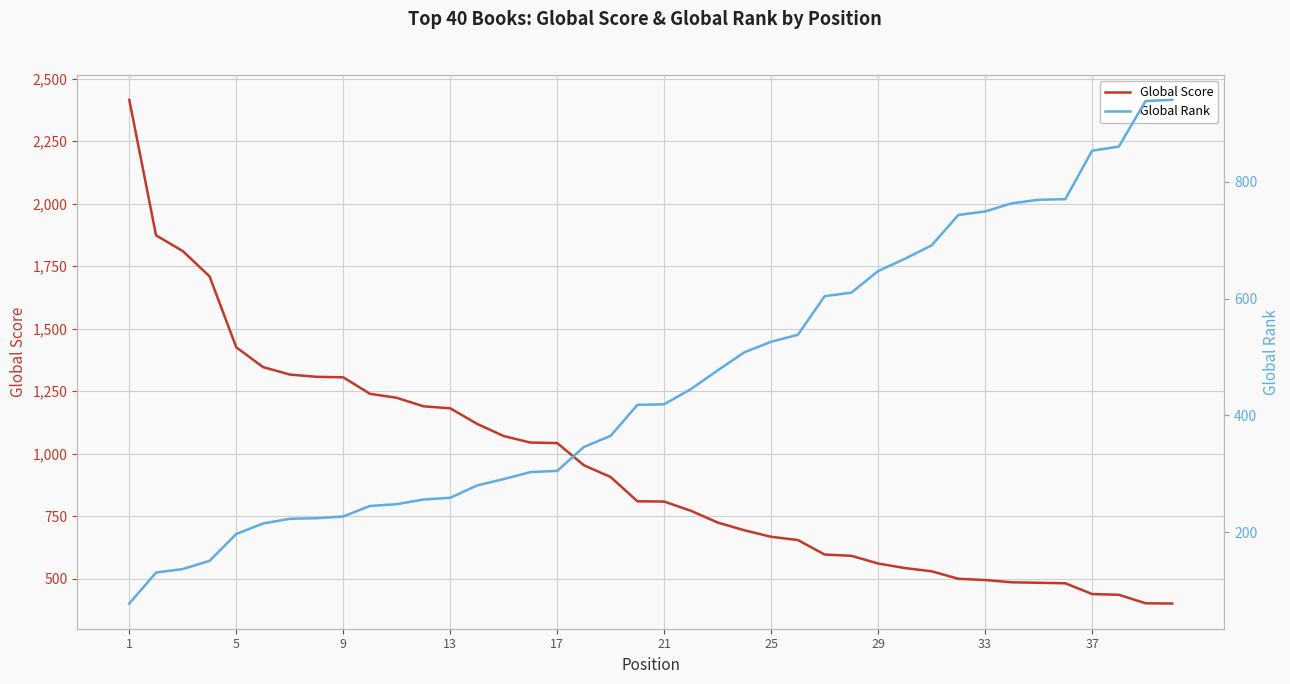

What is the lowest value of the Global Score series?

400